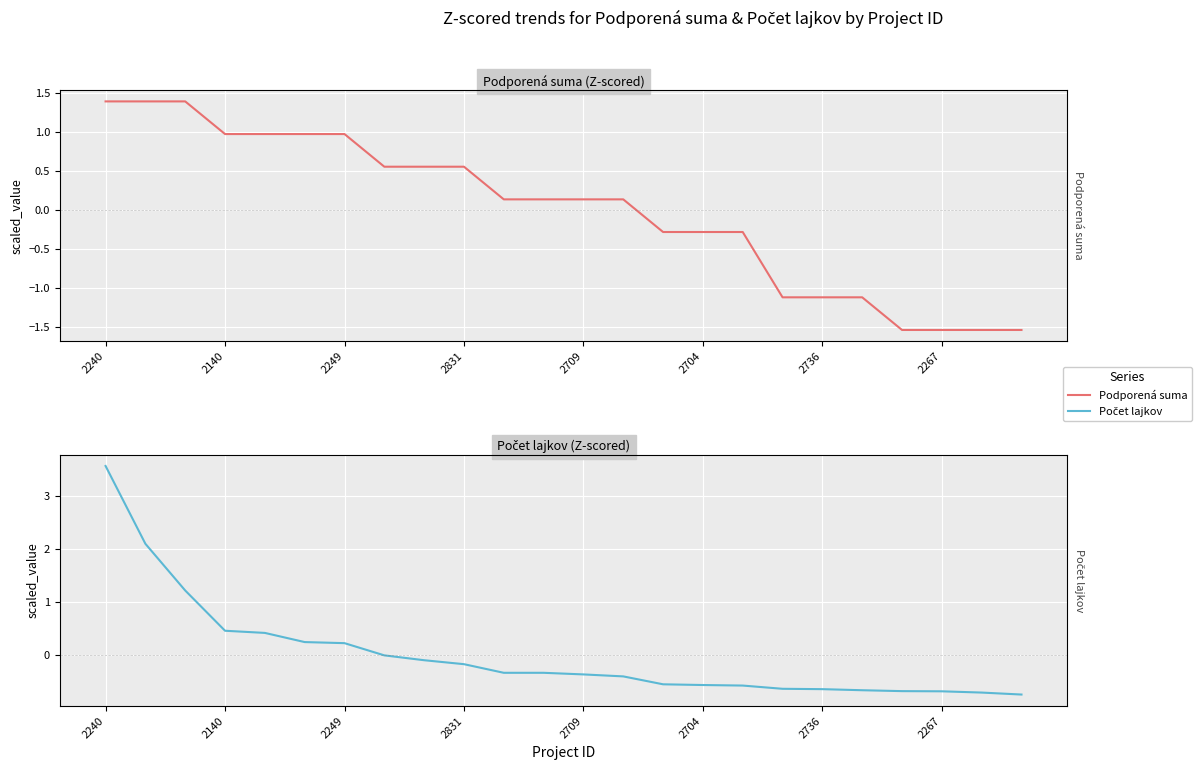

Which series has the widest spread of values?

Počet lajkov